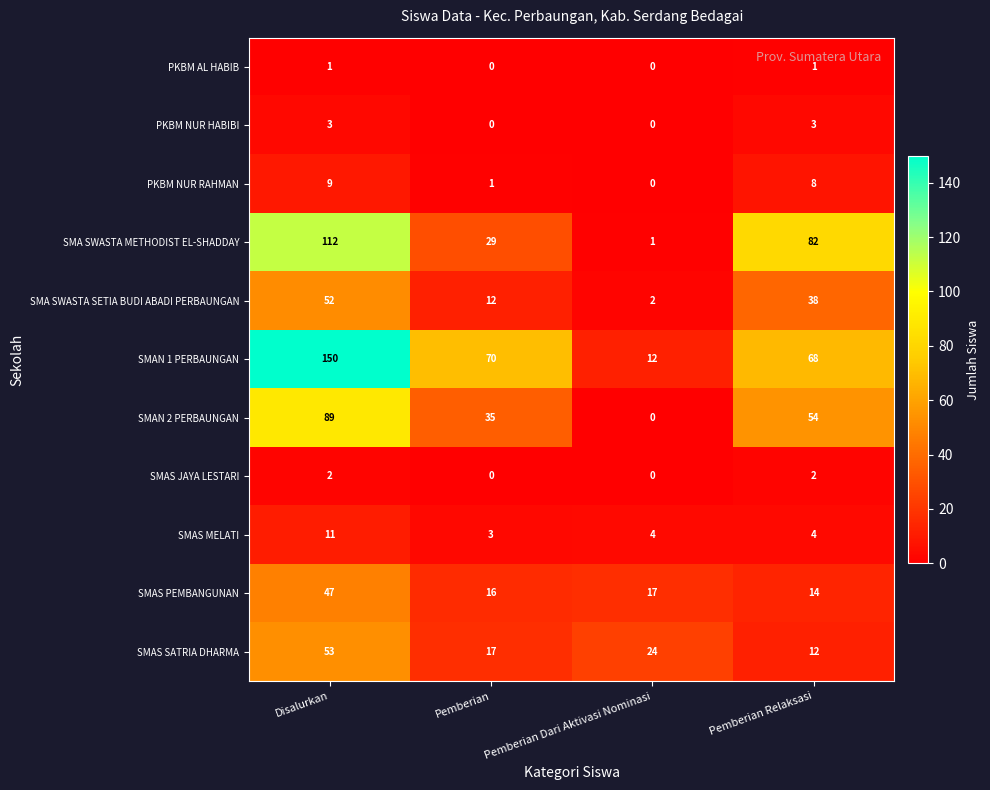

What is the total value across all series at Pemberian Dari Aktivasi Nominasi?

60